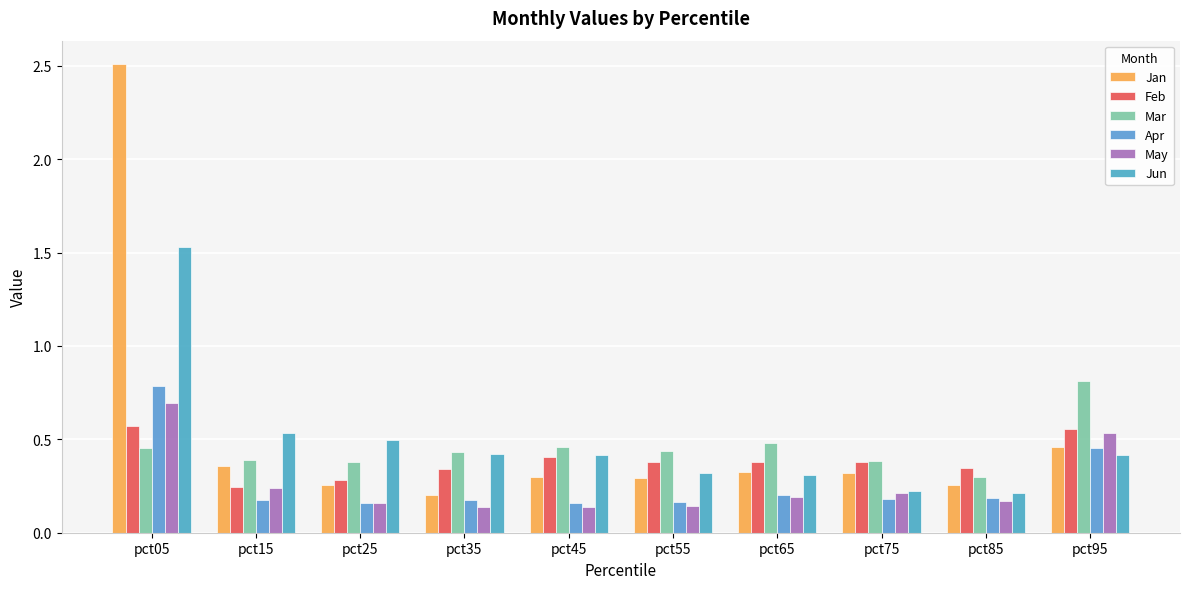

Reading left to right, list all the values displayed in this chart.

Jan: 2.5	0.4	0.3	0.2	0.3	0.3	0.3	0.3	0.3	0.5
Feb: 0.6	0.2	0.3	0.3	0.4	0.4	0.4	0.4	0.3	0.6
Mar: 0.5	0.4	0.4	0.4	0.5	0.4	0.5	0.4	0.3	0.8
Apr: 0.8	0.2	0.2	0.2	0.2	0.2	0.2	0.2	0.2	0.5
May: 0.7	0.2	0.2	0.1	0.1	0.1	0.2	0.2	0.2	0.5
Jun: 1.5	0.5	0.5	0.4	0.4	0.3	0.3	0.2	0.2	0.4